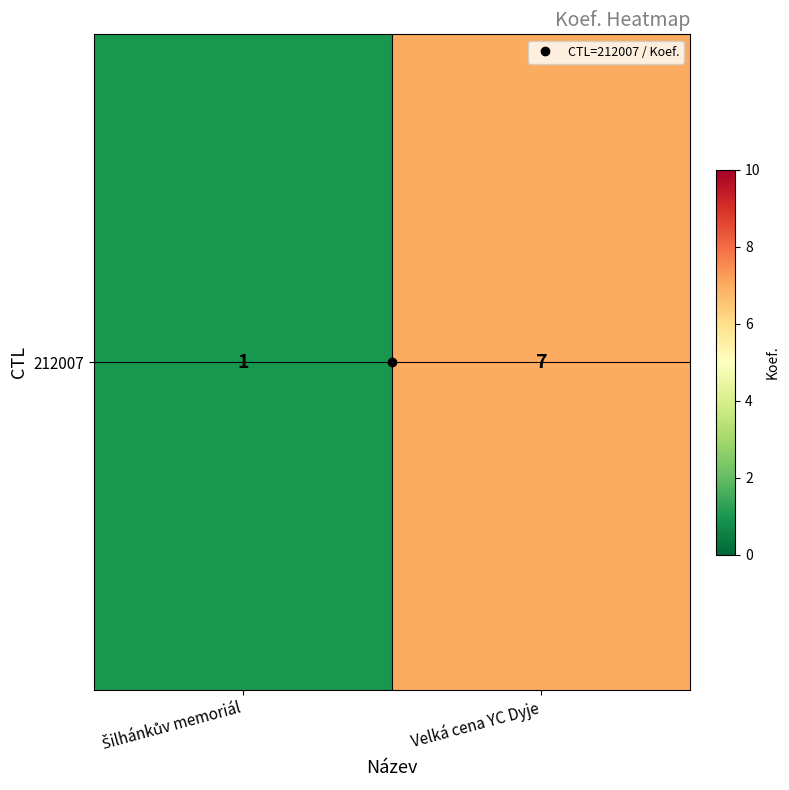

List the labels in order of value, smallest first.

Šilhánkův memoriál, Velká cena YC Dyje